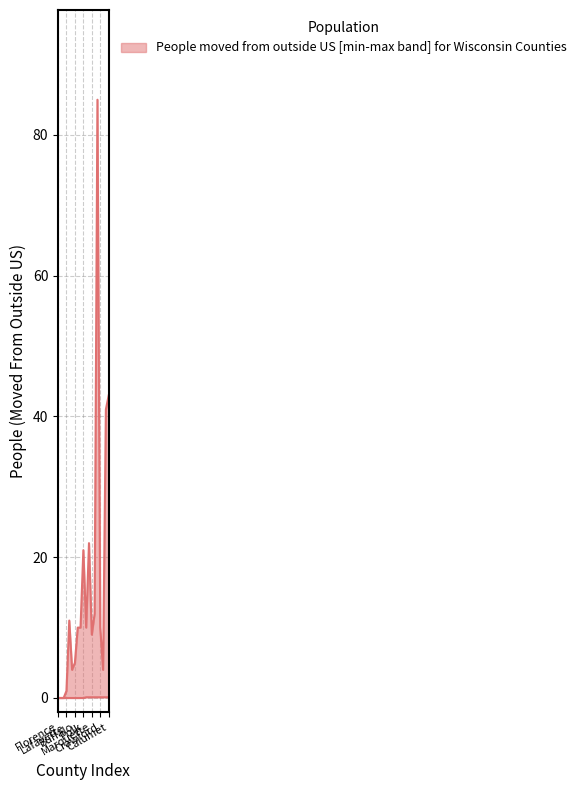

Which series has the largest range (max minus min)?

People (Moved From Outside US)